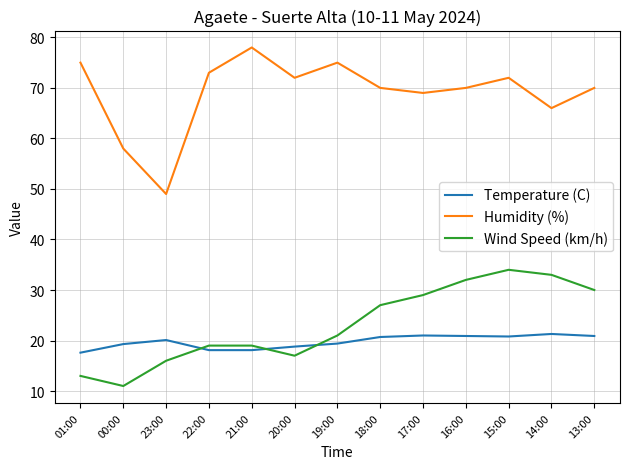

What is the greatest value displayed?

78.0